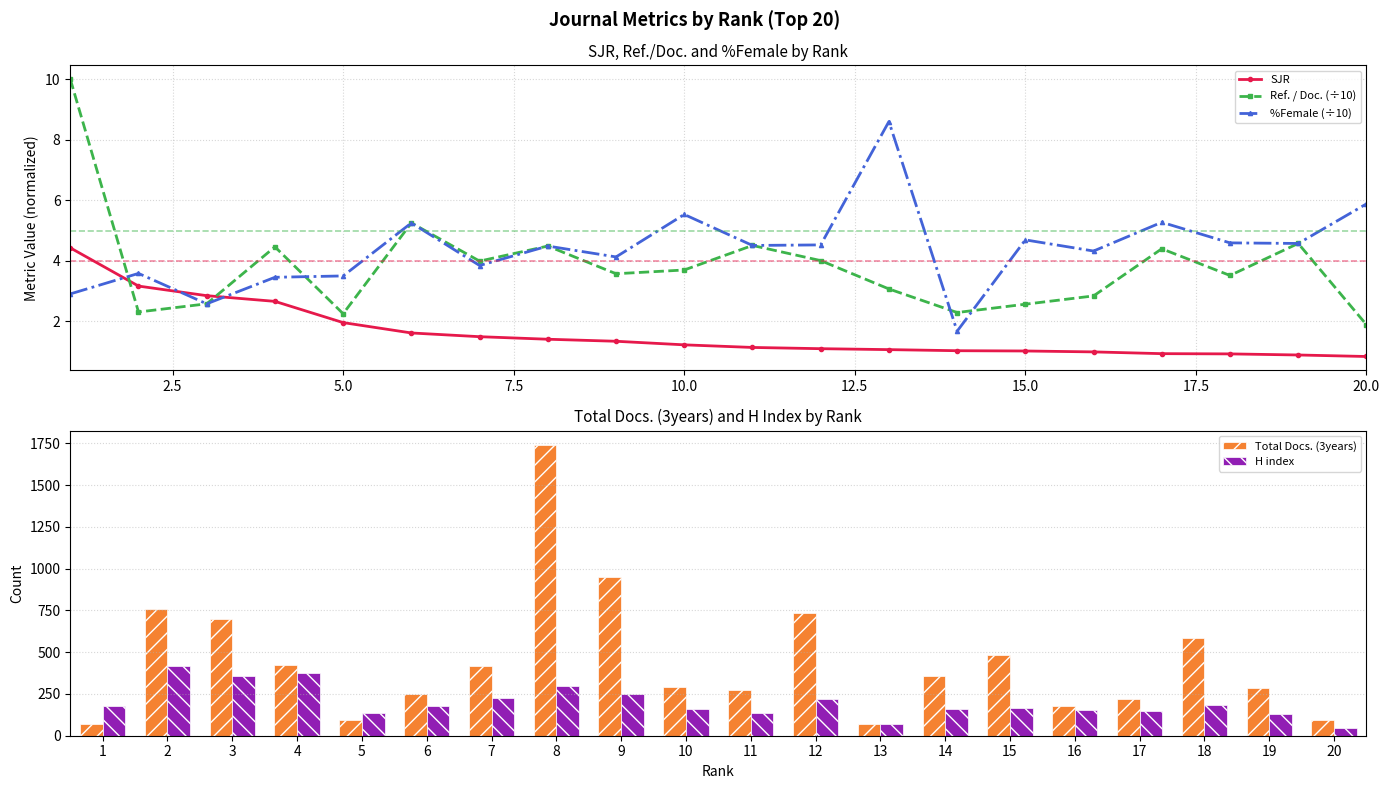

Which category has the lowest value in the Ref. / Doc. (÷10) series?

20.0